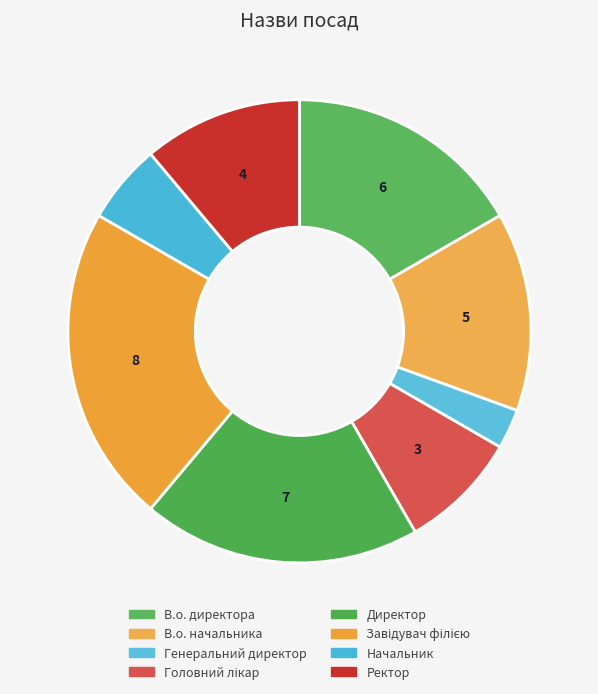

Between В.о. директора and В.о. начальника, which is larger?

В.о. директора